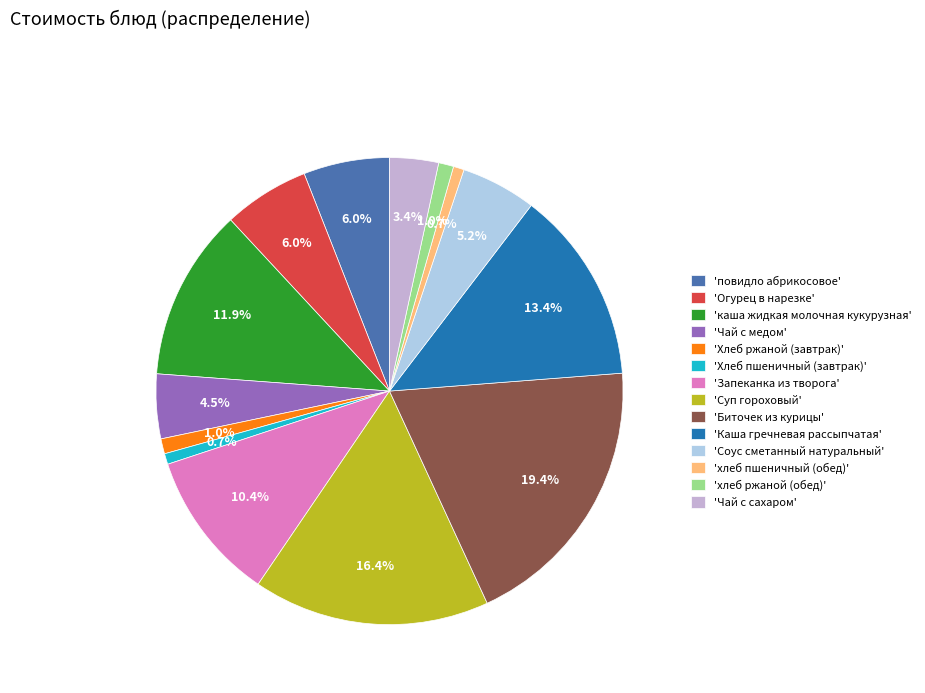

Is 'Чай с медом' the majority of the pie?

No